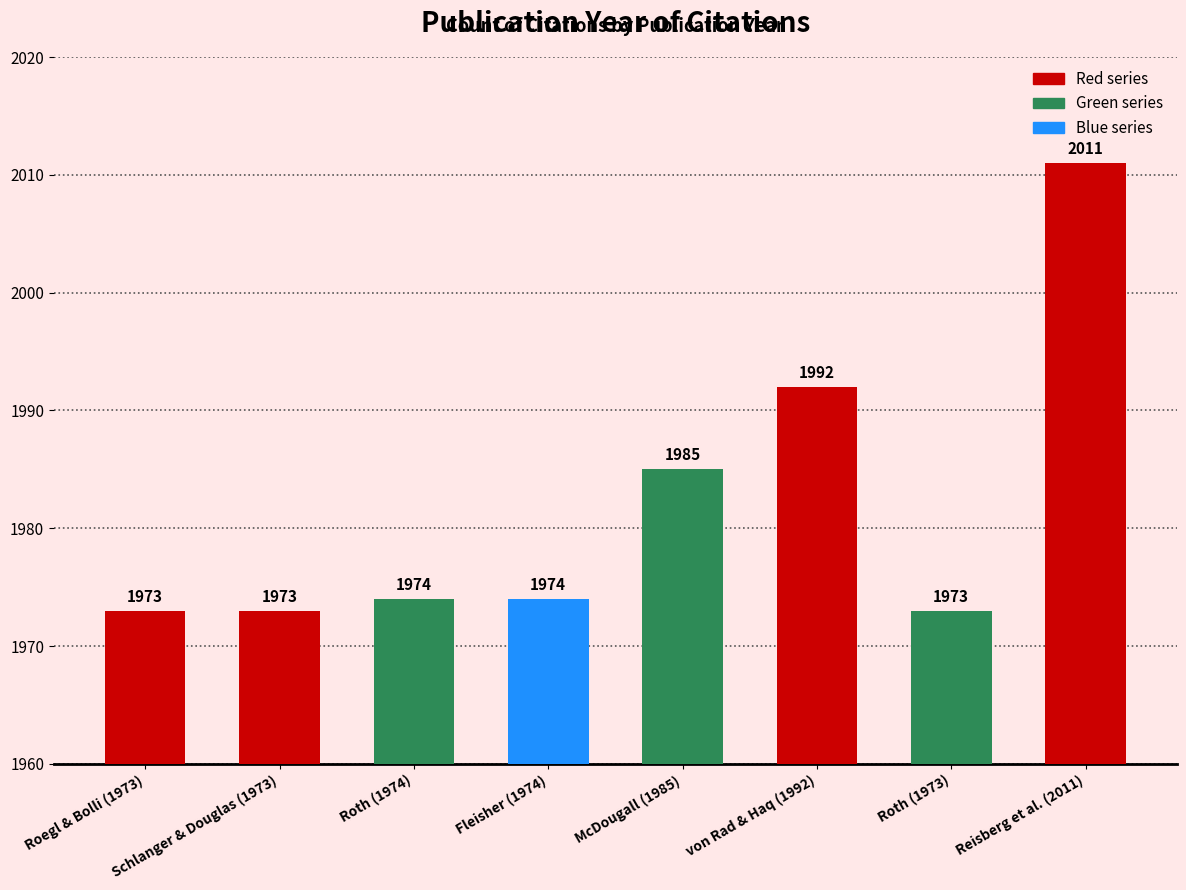

Reading right to left, list all the values displayed in this chart.

2011	1973	1992	1985	1974	1974	1973	1973